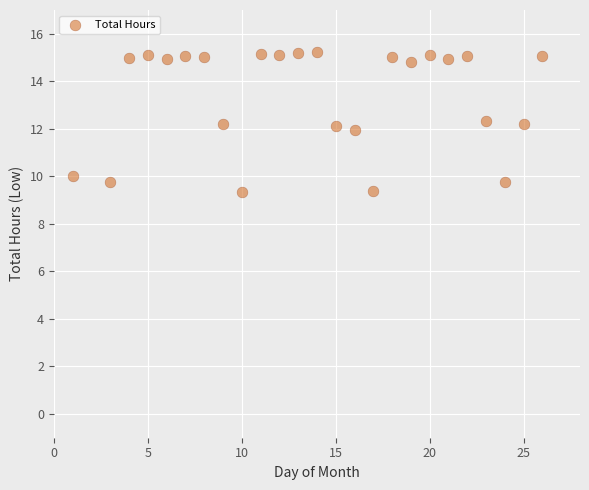

What is the range of Y values (max minus min)?

5.9